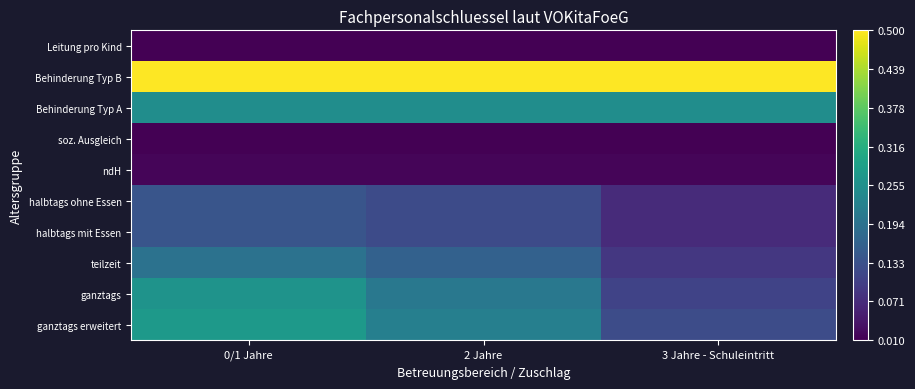

Reading right to left, extract all data points from this chart.

ganztags erweitert: 3 Jahre - Schuleintritt=0.1	2 Jahre=0.2	0/1 Jahre=0.3
ganztags: 3 Jahre - Schuleintritt=0.1	2 Jahre=0.2	0/1 Jahre=0.3
teilzeit: 3 Jahre - Schuleintritt=0.1	2 Jahre=0.2	0/1 Jahre=0.2
halbtags mit Essen: 3 Jahre - Schuleintritt=0.1	2 Jahre=0.1	0/1 Jahre=0.1
halbtags ohne Essen: 3 Jahre - Schuleintritt=0.1	2 Jahre=0.1	0/1 Jahre=0.1
ndH: 3 Jahre - Schuleintritt=0.0	2 Jahre=0.0	0/1 Jahre=0.0
soz. Ausgleich: 3 Jahre - Schuleintritt=0.0	2 Jahre=0.0	0/1 Jahre=0.0
Behinderung Typ A: 3 Jahre - Schuleintritt=0.2	2 Jahre=0.2	0/1 Jahre=0.2
Behinderung Typ B: 3 Jahre - Schuleintritt=0.5	2 Jahre=0.5	0/1 Jahre=0.5
Leitung pro Kind: 3 Jahre - Schuleintritt=0.0	2 Jahre=0.0	0/1 Jahre=0.0